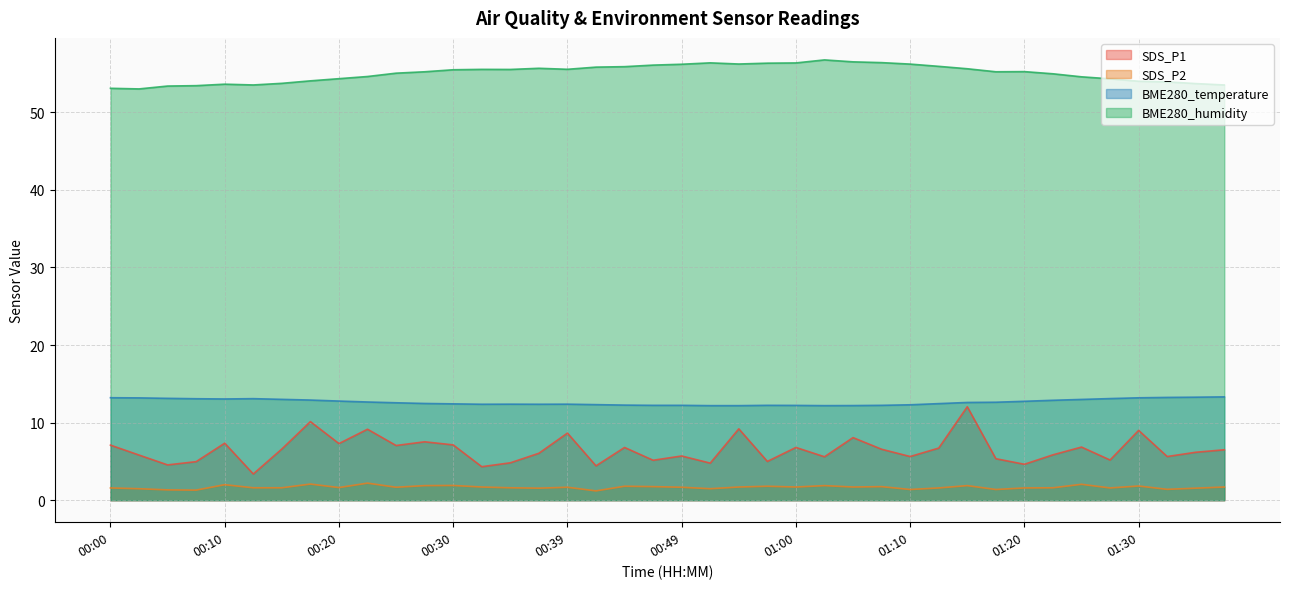

The BME280_temperature series shows 20.6 at 01:03. True or false?

False